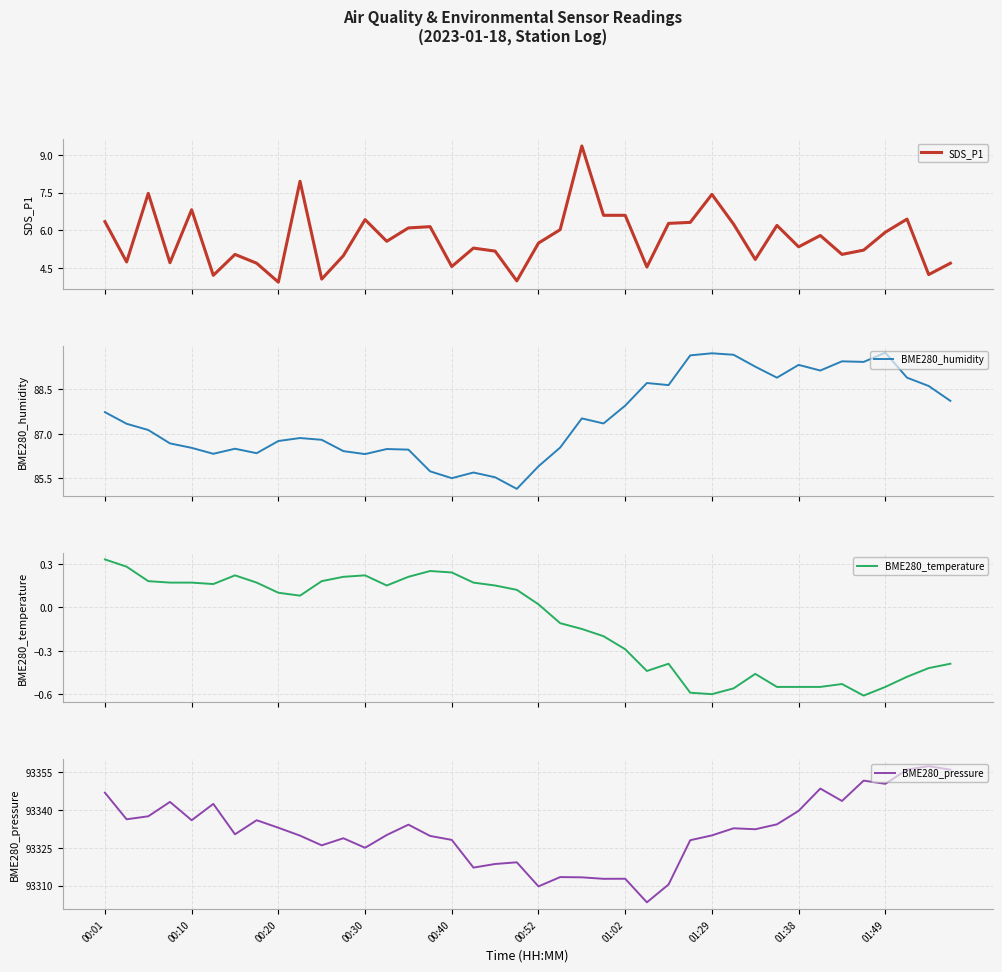

Which series has the largest total across all categories?

BME280_pressure